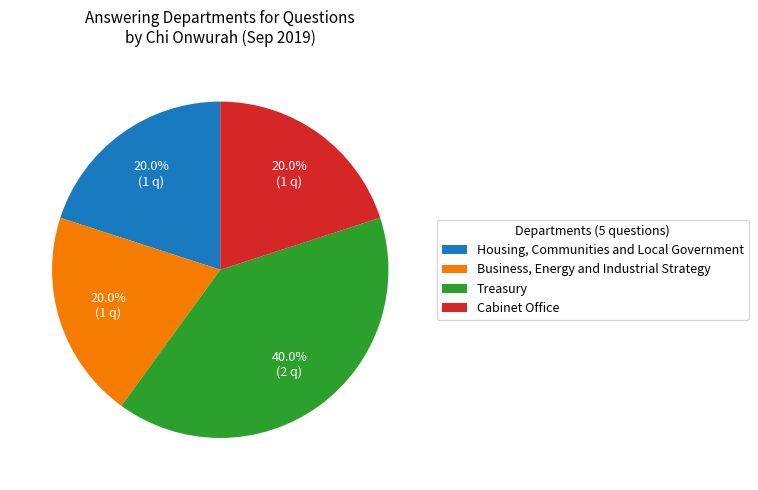

How many slices are in this pie chart?

4